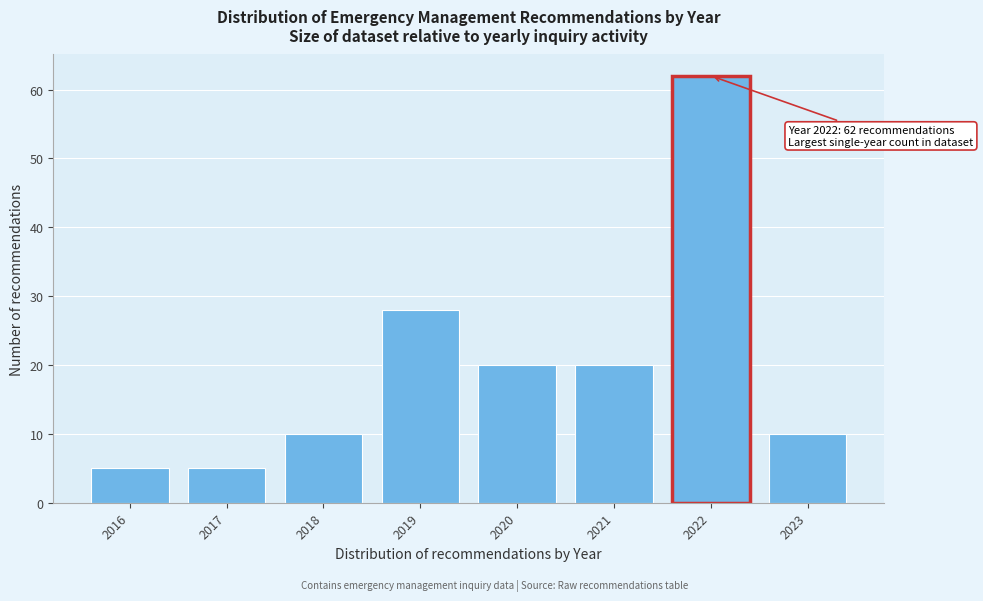

Reading left to right, what are all the values shown in this chart?

5	5	10	28	20	20	62	10